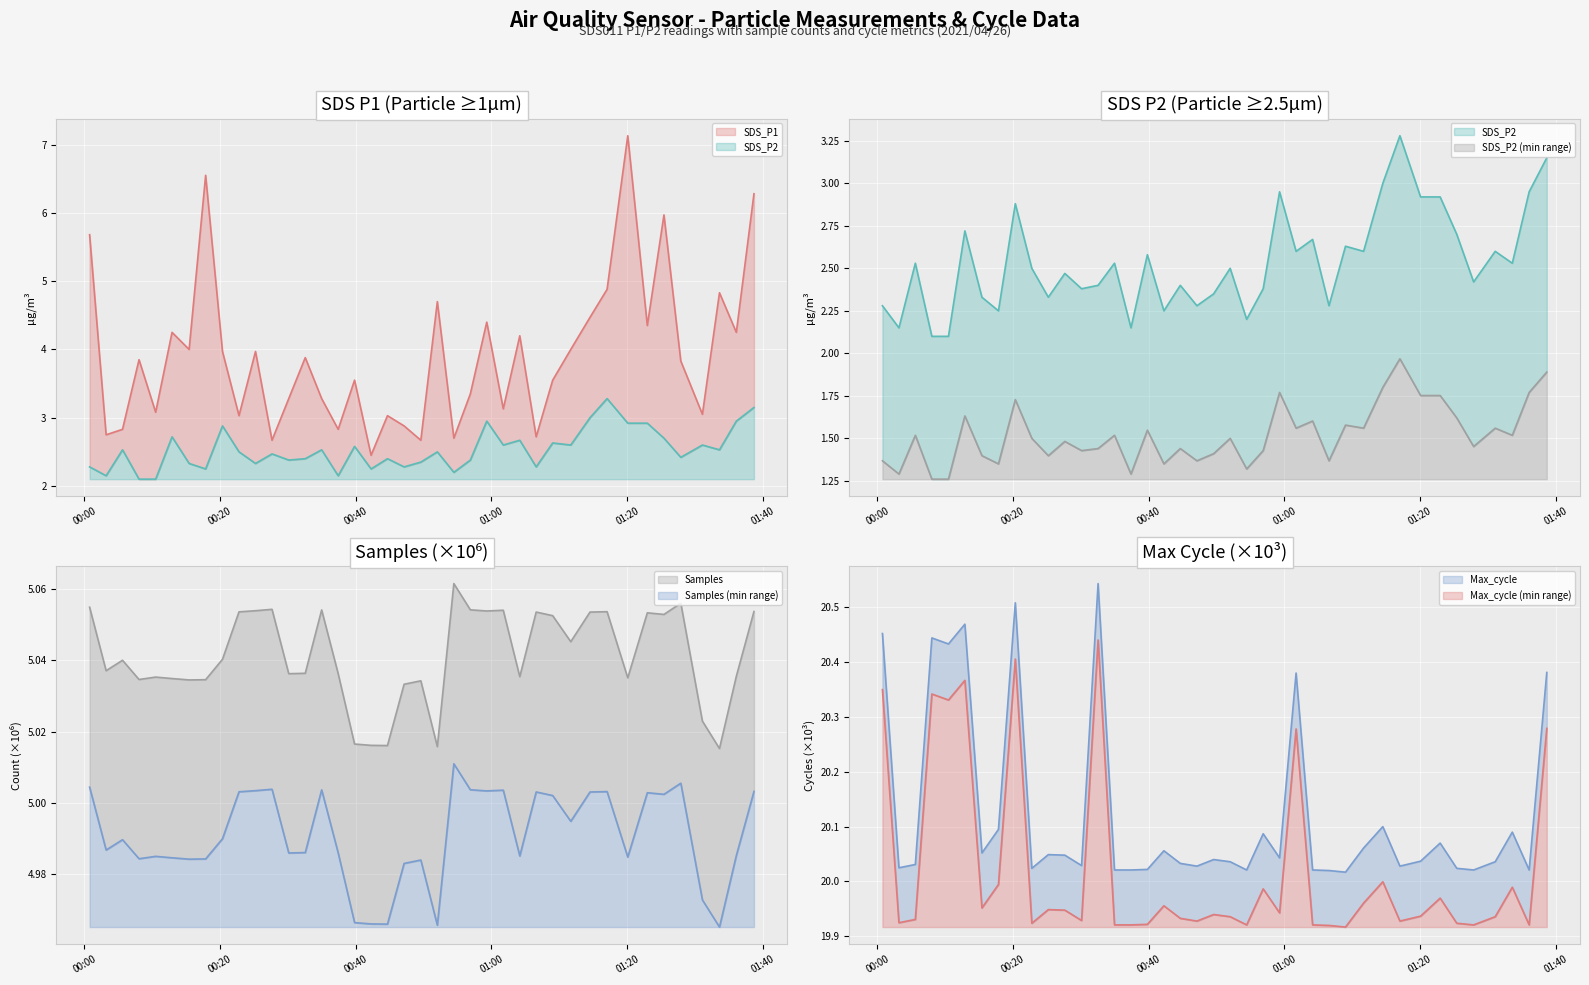

True or false: SDS_P1 and SDS_P2 intersect in this chart.

False